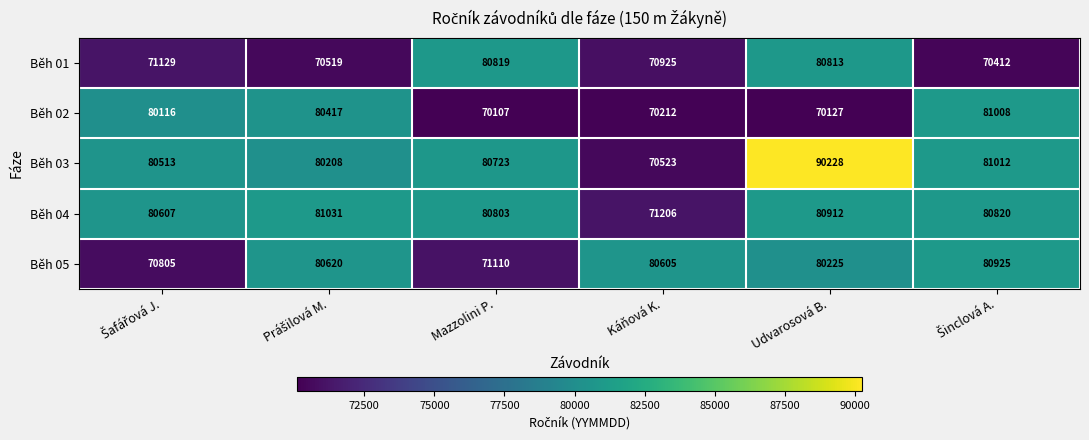

Which label corresponds to the largest value in the chart?

Udvarosová B.